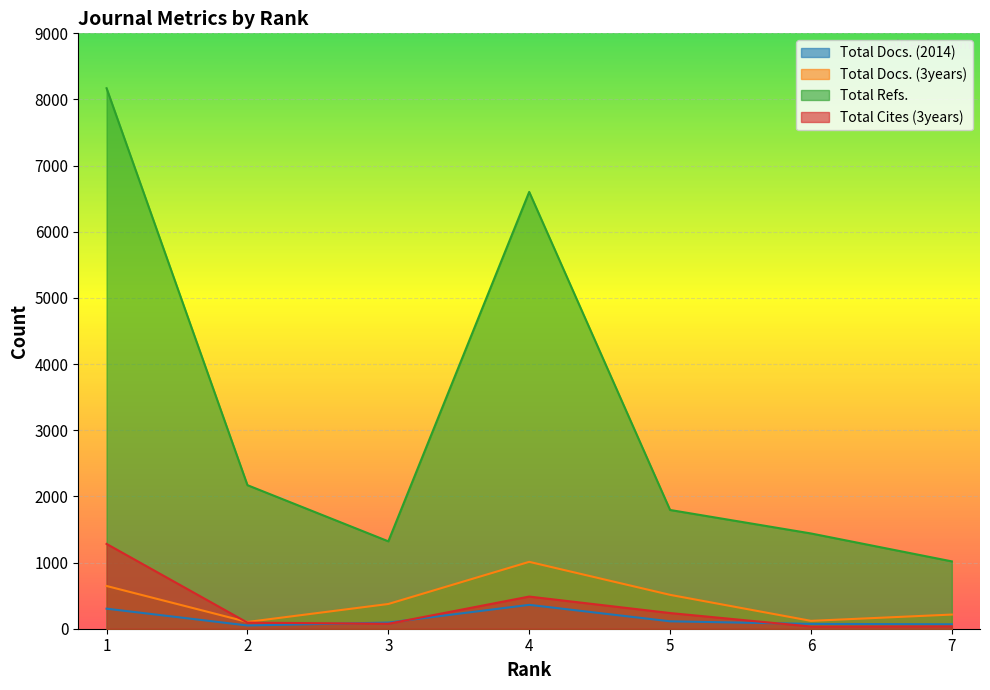

Rank the series by their maximum value, from lowest to highest.

Total Docs. (2014), Total Docs. (3years), Total Cites (3years), Total Refs.